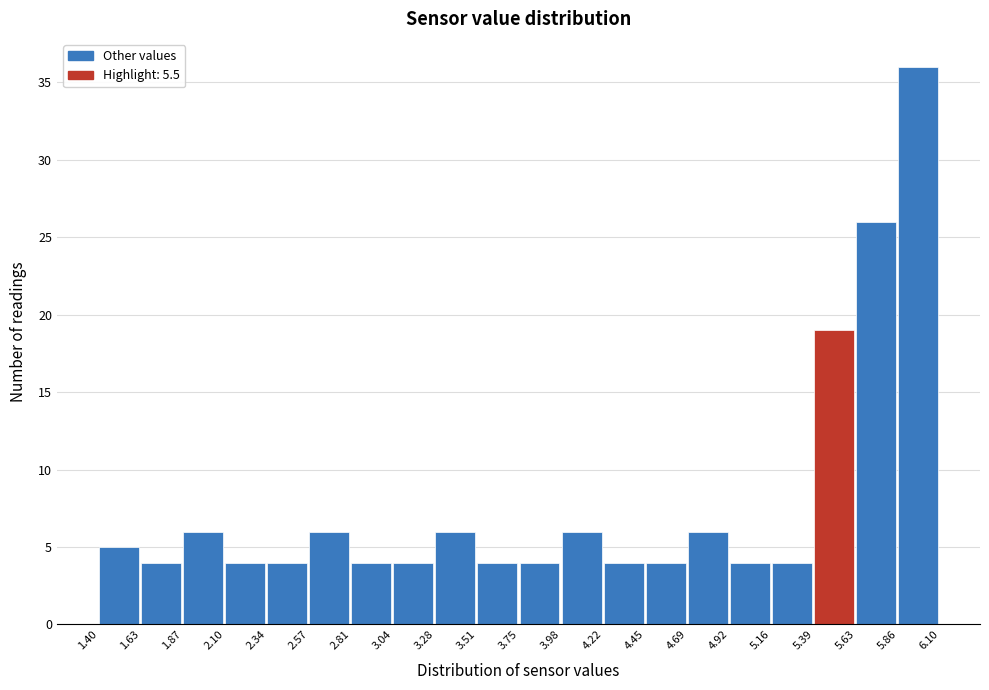

Which range on the x-axis has the tallest bar?

5.86 to 6.10